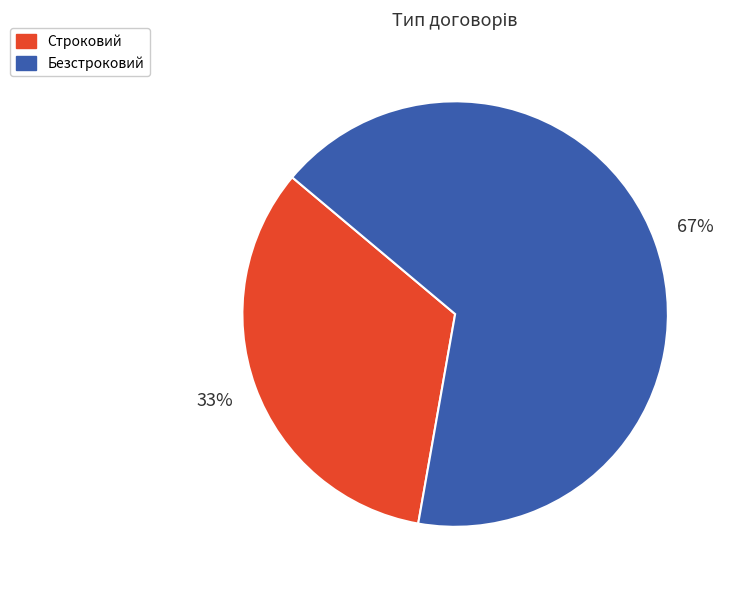

Is the sum of Строковий and Безстроковий greater than half?

Yes